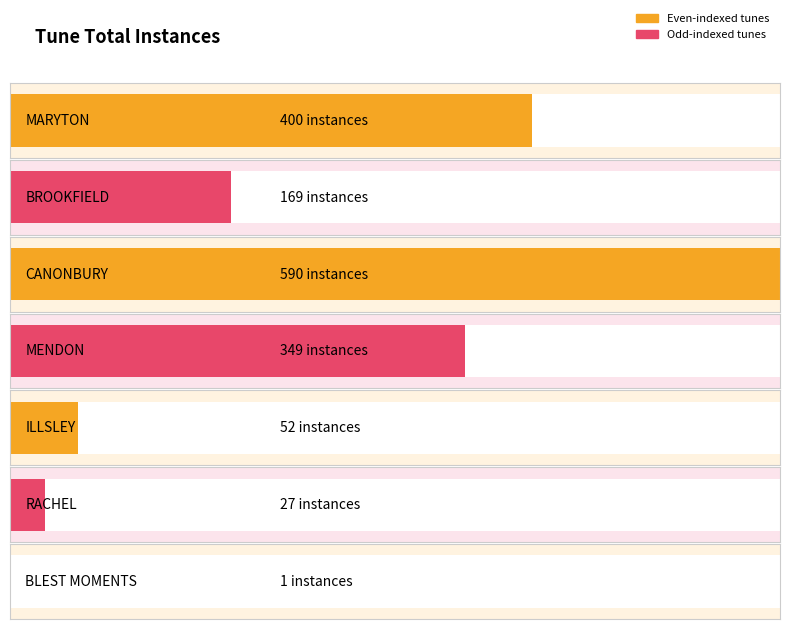

How many bars are there in total?

7